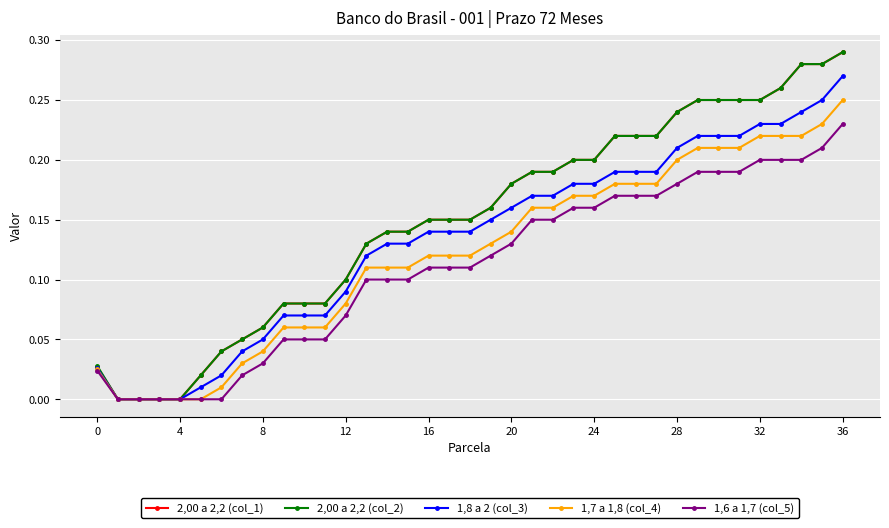

What are all the series names shown in the legend?

2,00 a 2,2 (col_1), 2,00 a 2,2 (col_2), 1,8 a 2 (col_3), 1,7 a 1,8 (col_4), 1,6 a 1,7 (col_5)